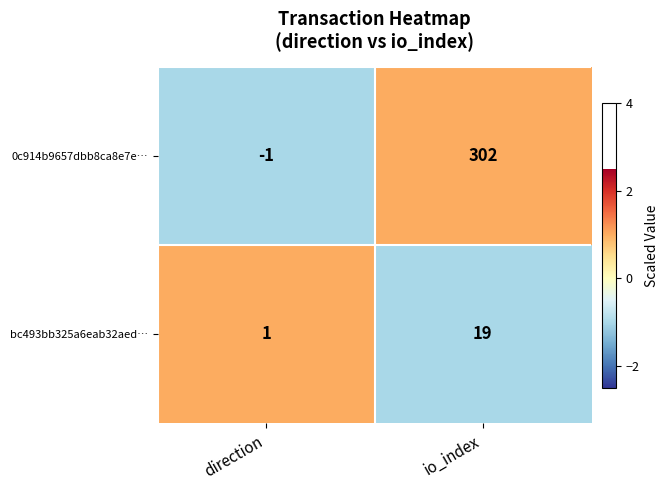

What is the total value across all series at io_index?

321